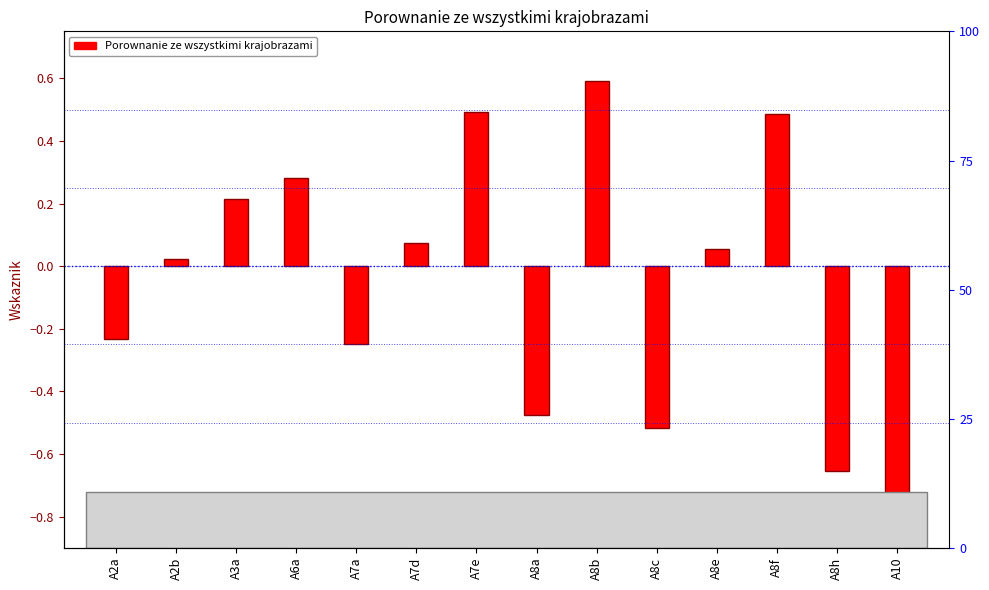

Between A2a and A7a, which is larger?

A2a